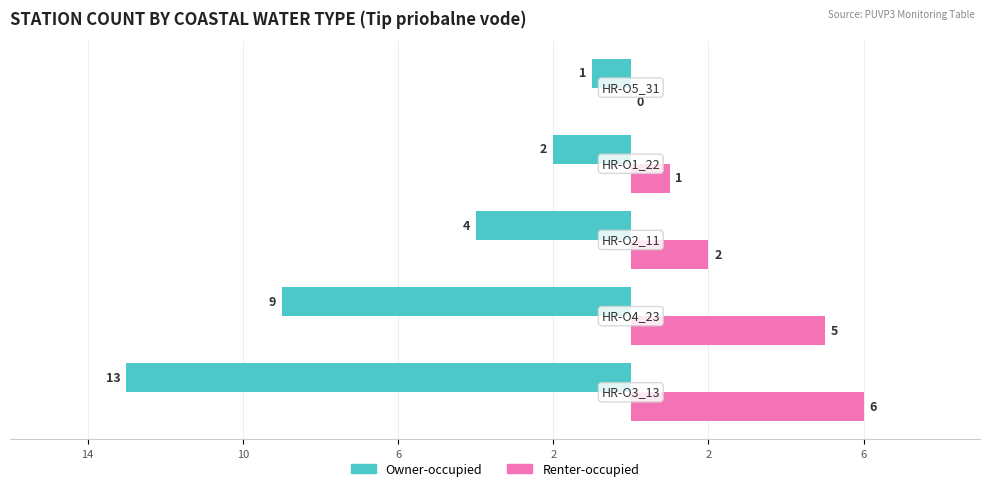

What are all the series names shown in the legend?

Owner-occupied, Renter-occupied